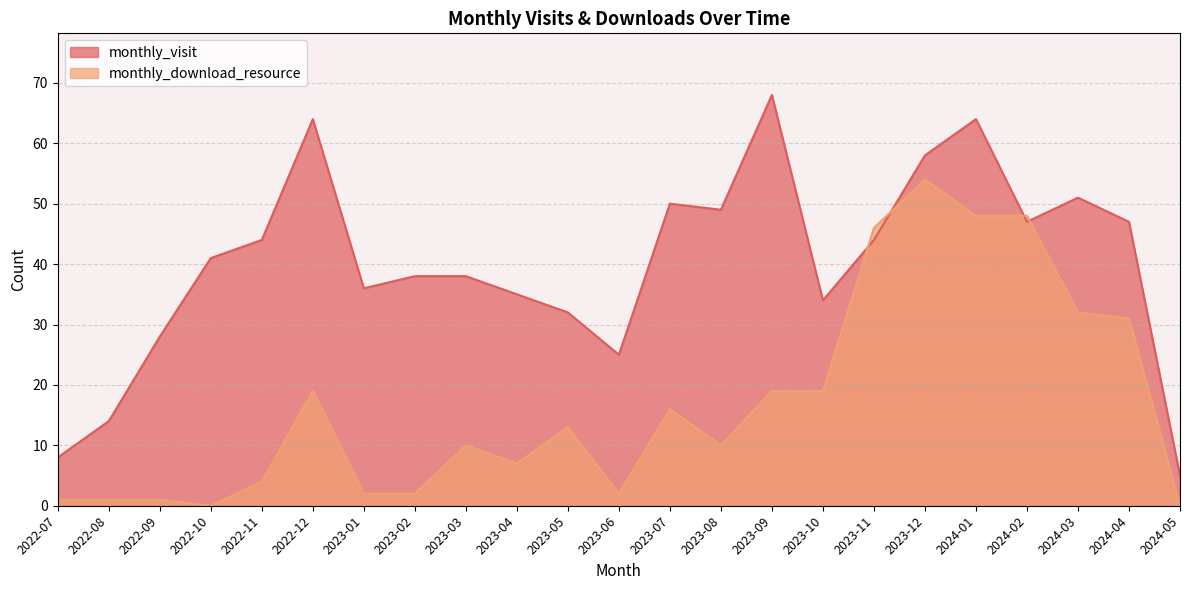

What is the difference between the second highest and second lowest values in the monthly_download_resource series?

48